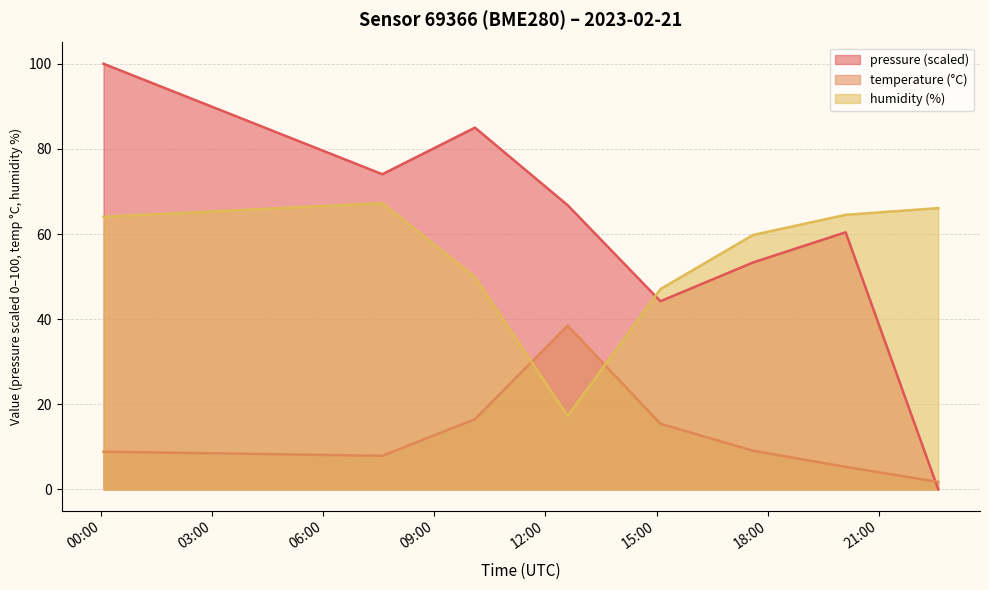

Is it true that pressure equals 109.5 at 2023-02-21T12:35:59?

False